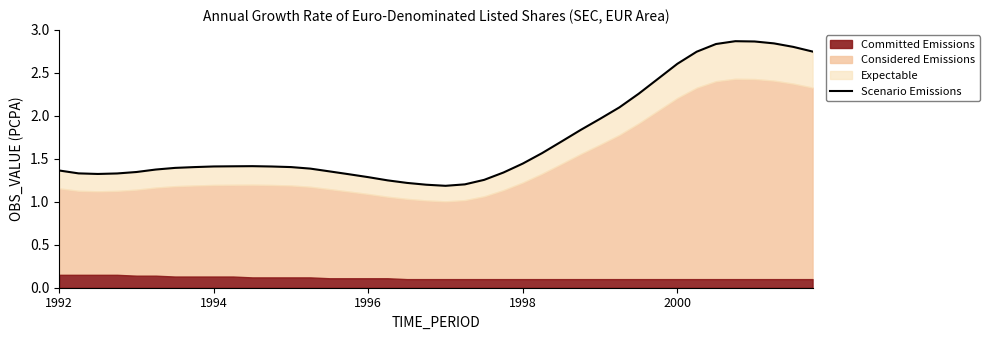

What is the greatest value displayed?

2.9